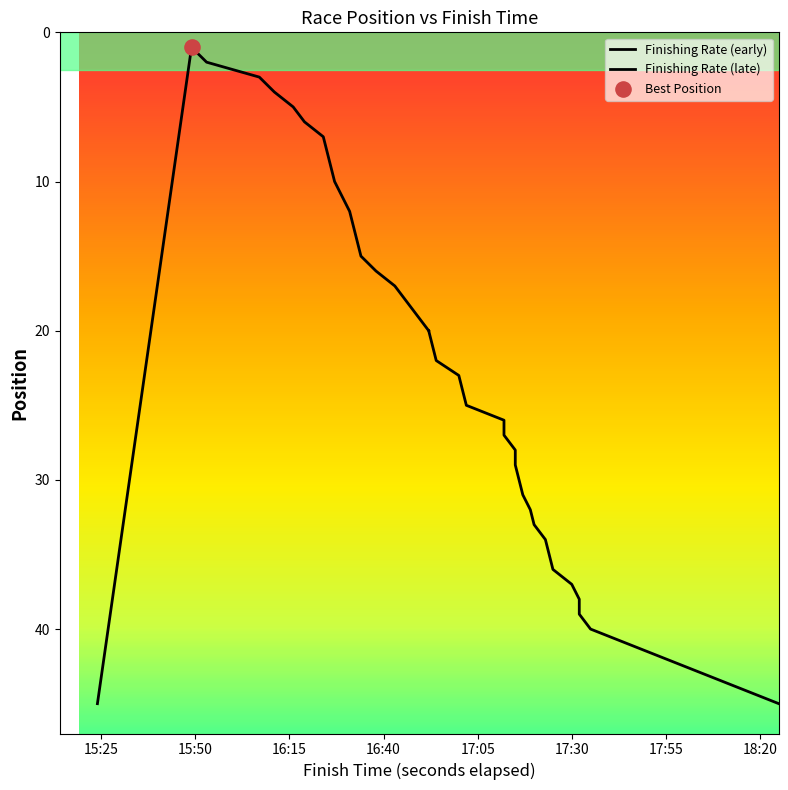

What is the change in value from 00:16:31 to 00:16:33?

+2